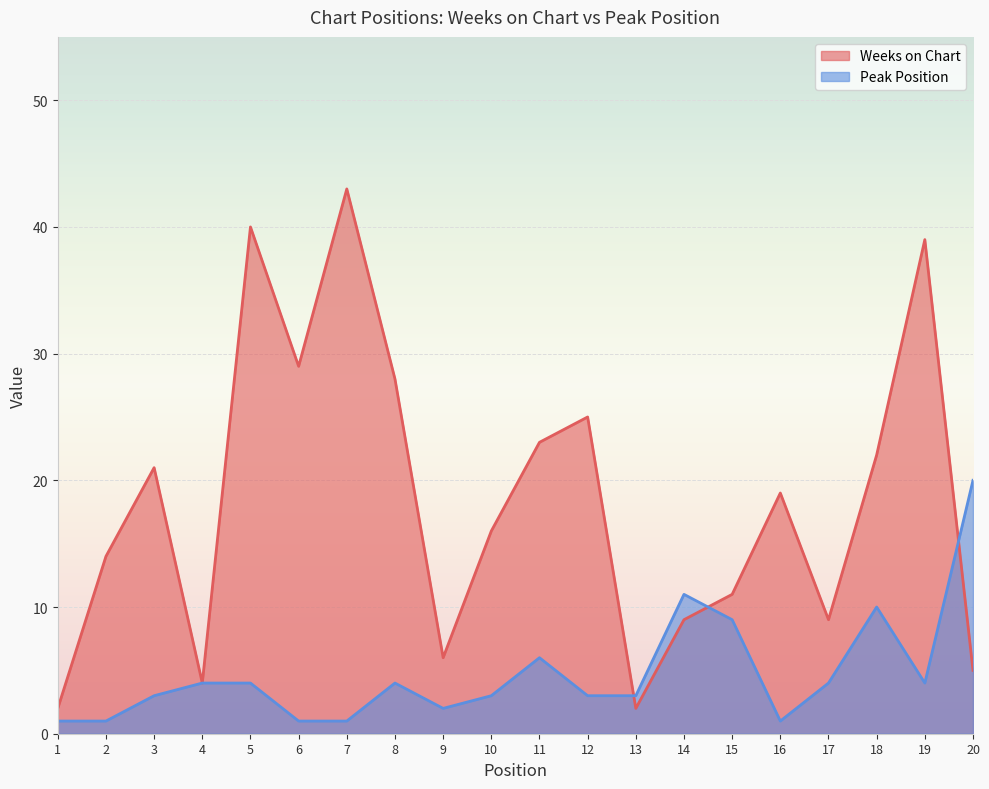

Where do Peak Position and Weeks on Chart first cross each other?

12 and 13